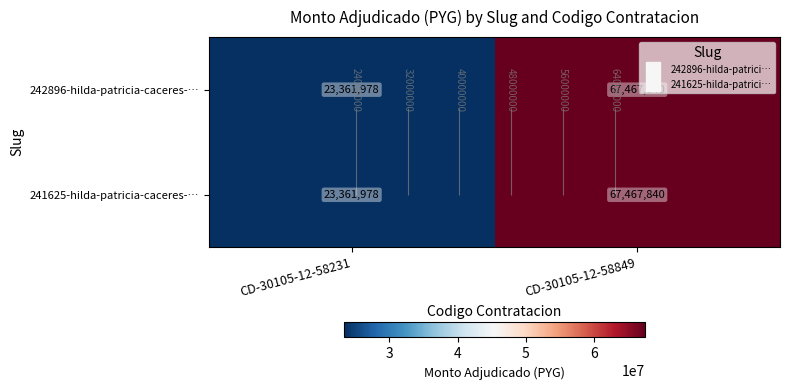

Rank the categories by 242896-hilda-patricia-caceres-… value from lowest to highest.

CD-30105-12-58231, CD-30105-12-58849